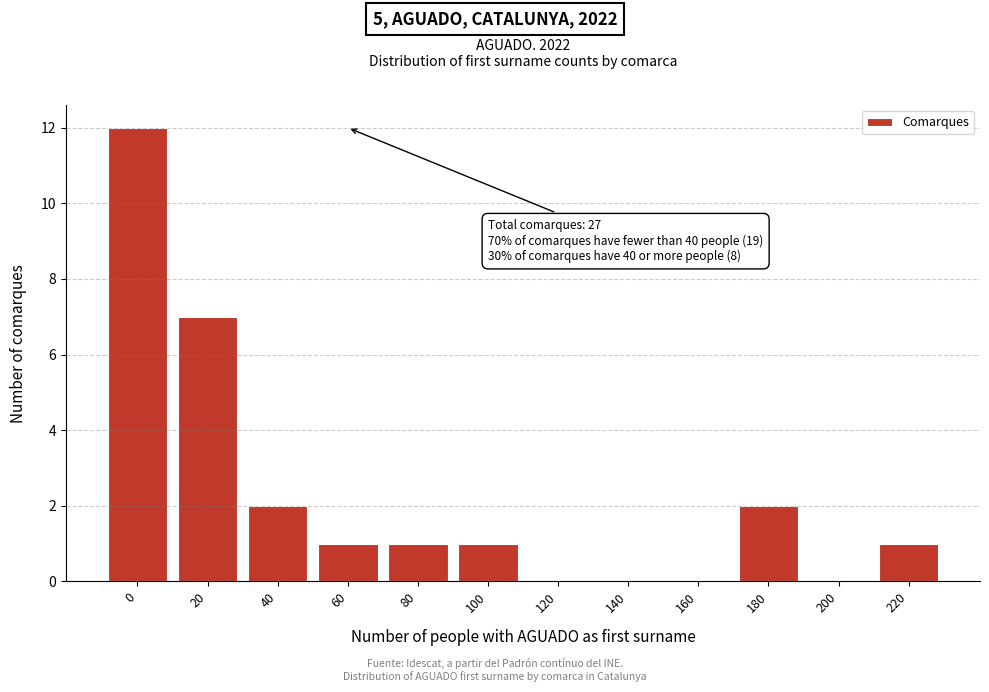

Reading left to right, what are all the values shown in this chart?

0=12	20=7	40=2	60=1	80=1	100=1	120=0	140=0	160=0	180=2	200=0	220=1